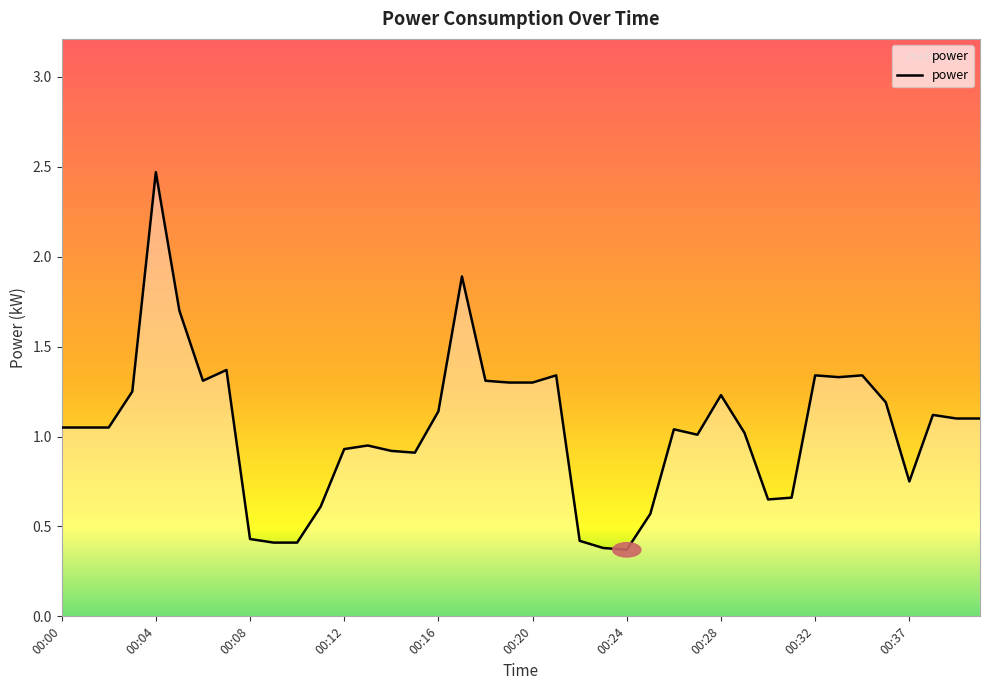

How many lines are shown in the chart?

1